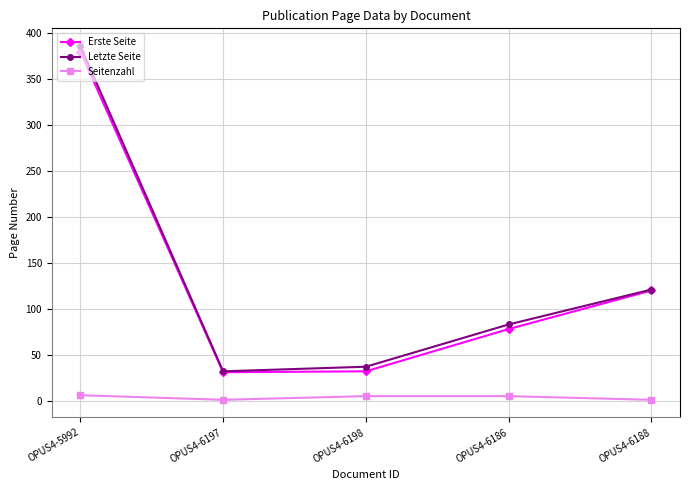

Which series has the largest range (max minus min)?

Letzte Seite